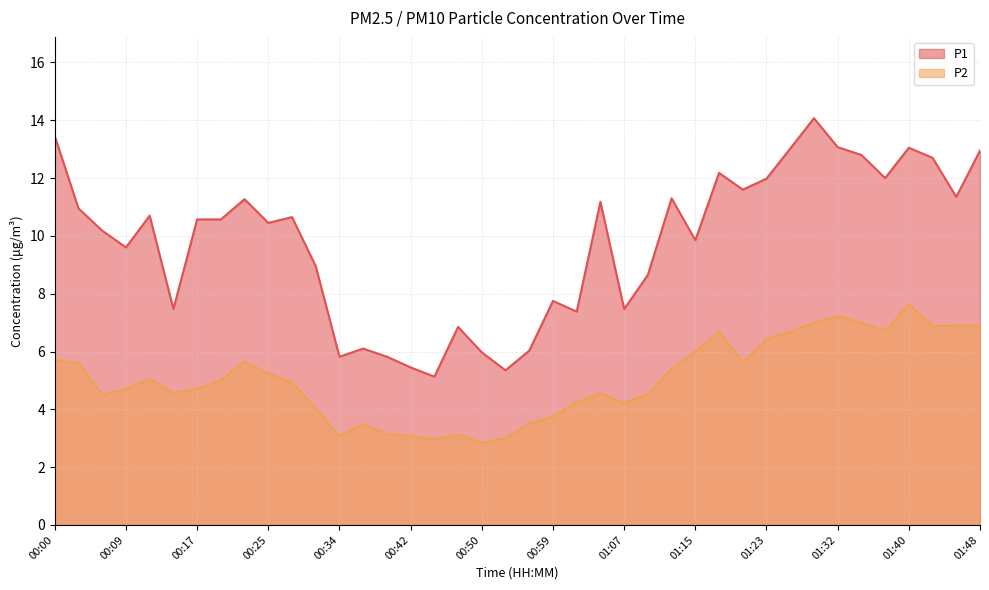

True or false: P1 and P2 intersect in this chart.

False